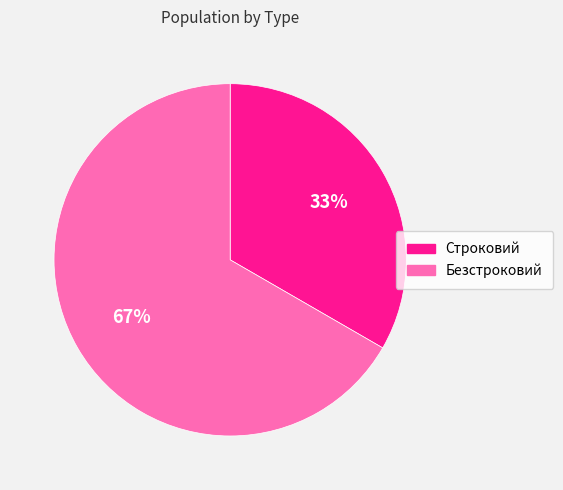

Is the sum of Строковий and Безстроковий greater than half?

Yes